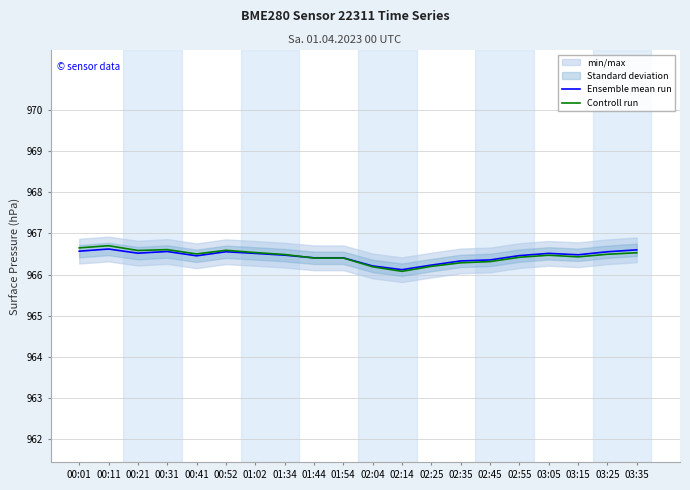

Which has a higher value, 00:11 or 01:44?

00:11